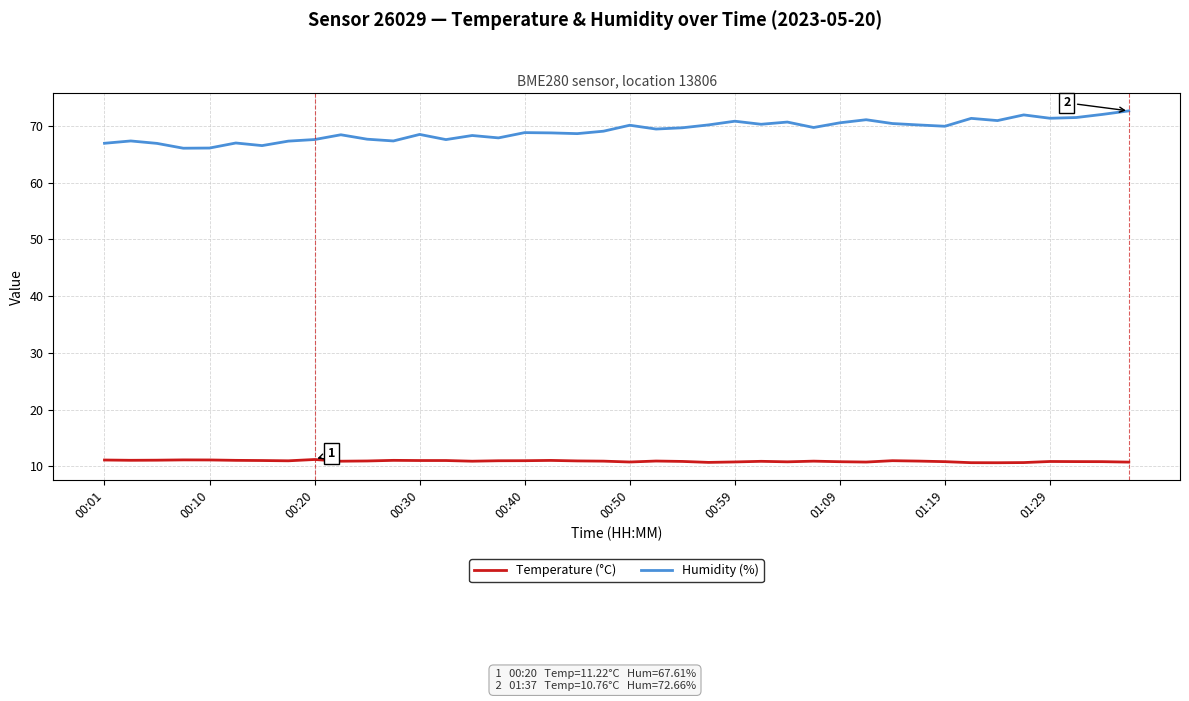

True or false: Humidity (%) and Temperature (°C) intersect in this chart.

False